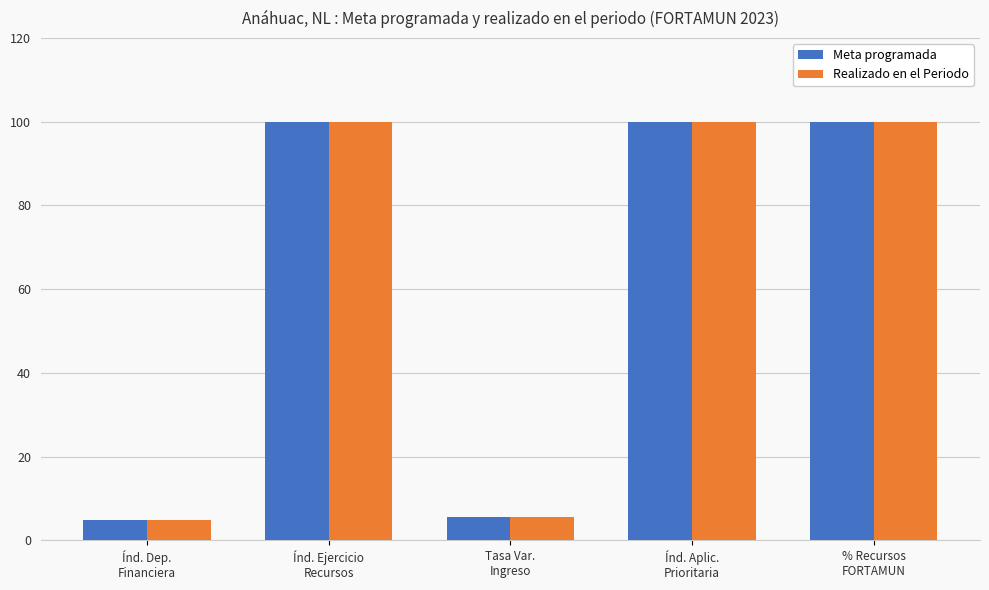

What are all the series names shown in the legend?

Meta programada, Realizado en el Periodo